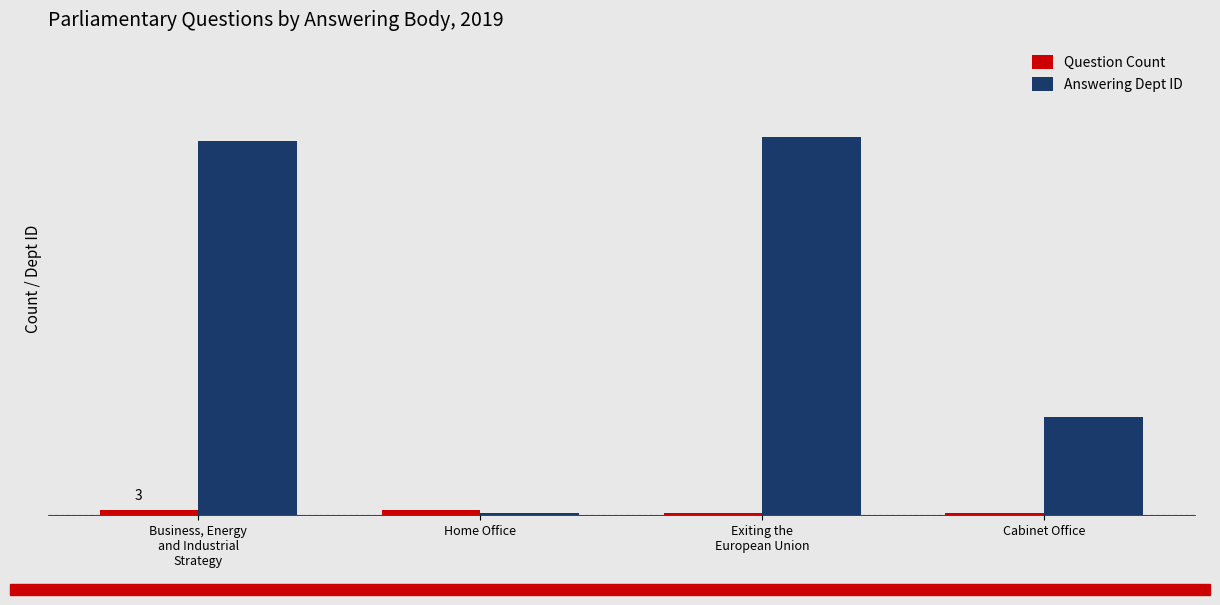

What is the label of the 2nd bar from the left?

Home Office